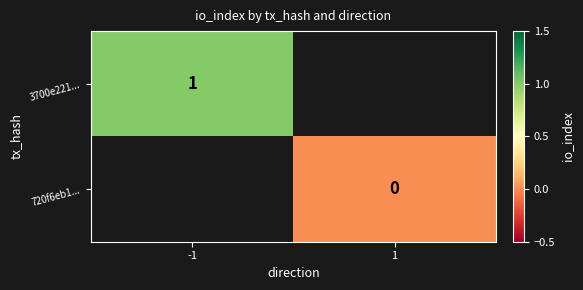

Is the value of 3700e221... at -1 greater than the value of 720f6eb1... at 1?

Yes